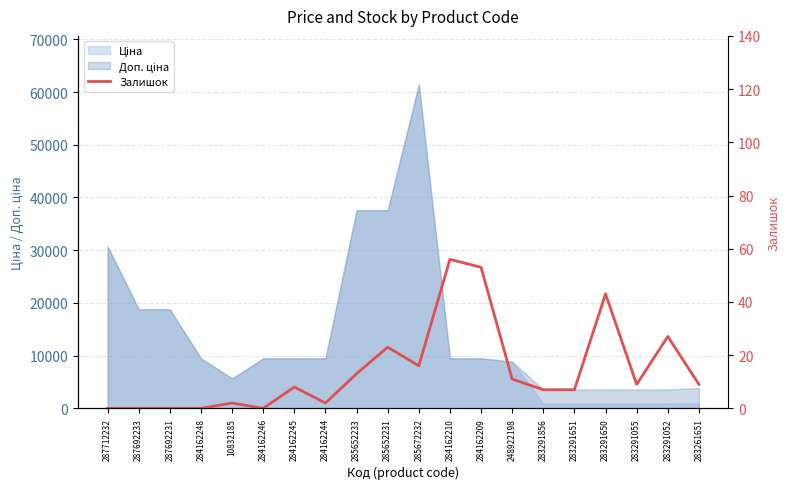

Reading right to left, what are all the values shown in this chart?

9	27	9	43	7	7	11	53	56	16	23	13	2	8	0	2	0	0	0	0